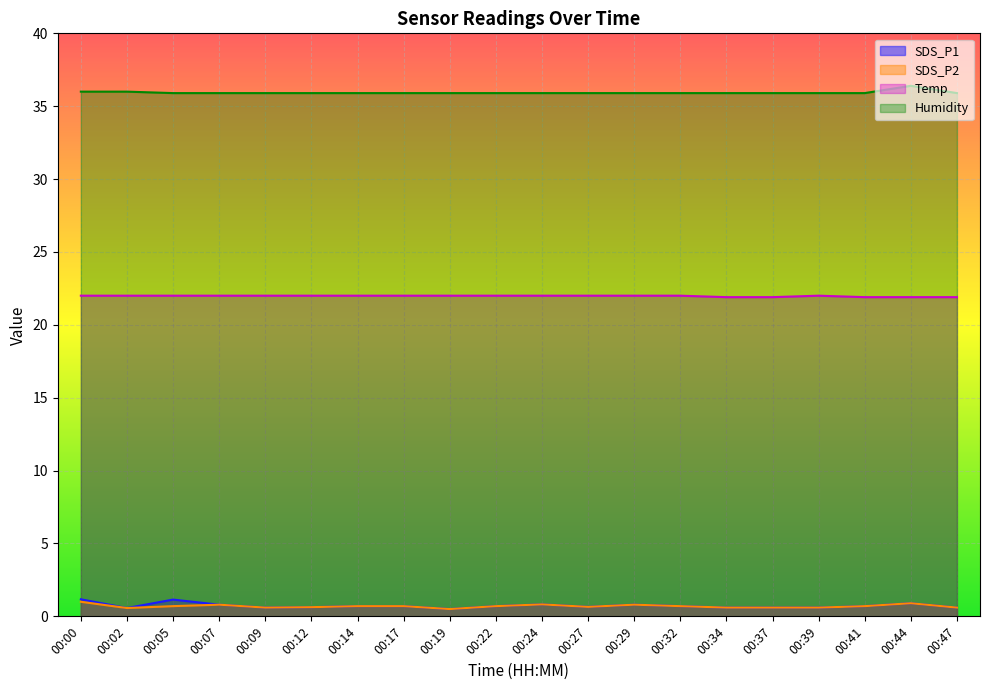

Which category has the highest value across all series?

00:44